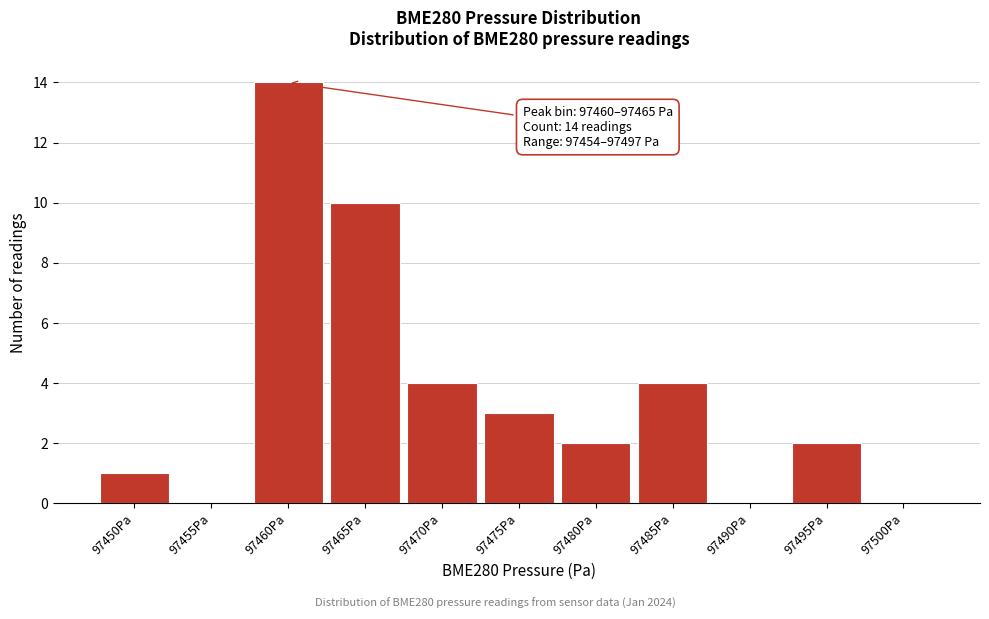

Reading left to right, transcribe all the data shown in this chart.

97450Pa=1	97455Pa=0	97460Pa=14	97465Pa=10	97470Pa=4	97475Pa=3	97480Pa=2	97485Pa=4	97490Pa=0	97495Pa=2	97500Pa=0